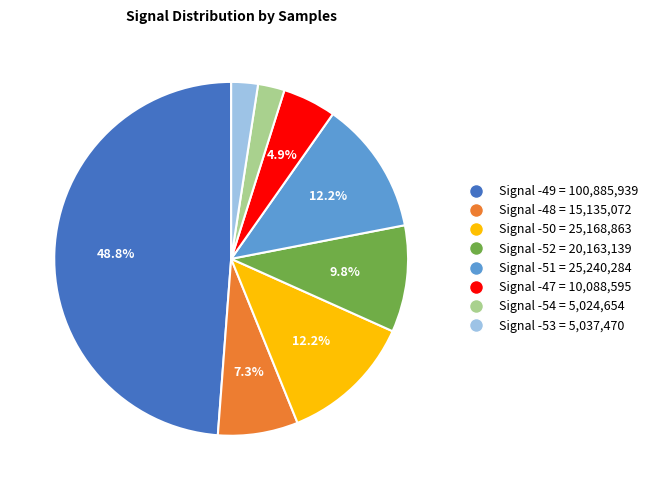

Does any single category account for the majority?

No